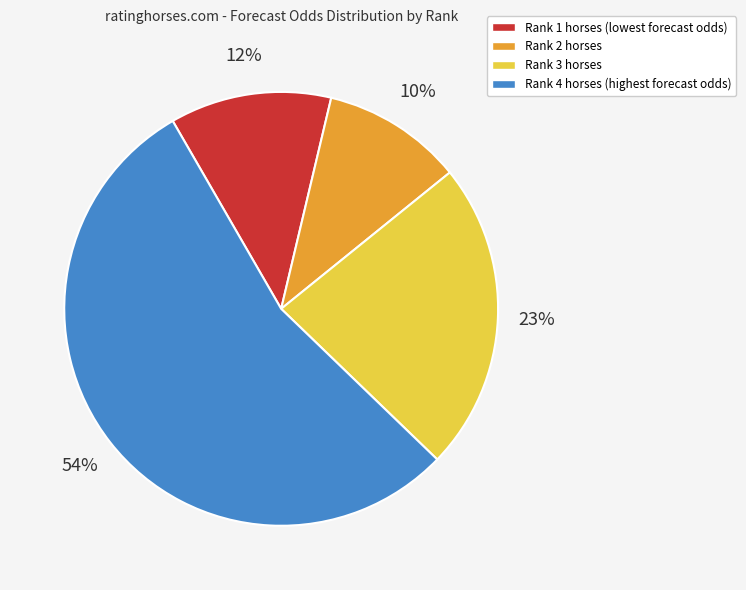

Is there a majority slice in this chart?

Yes